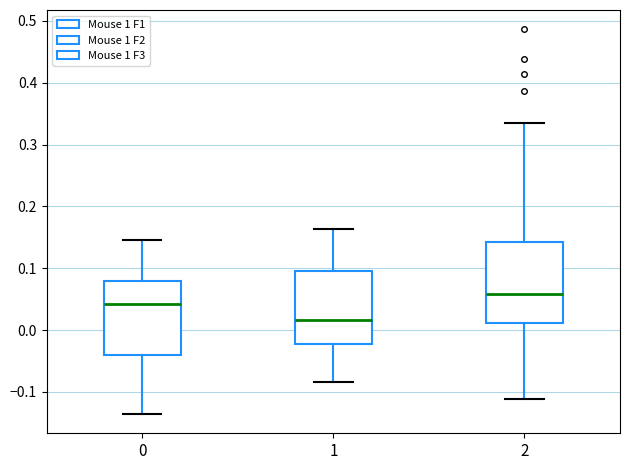

Comparing the boxes themselves (not the whiskers), which one is the tallest?

2